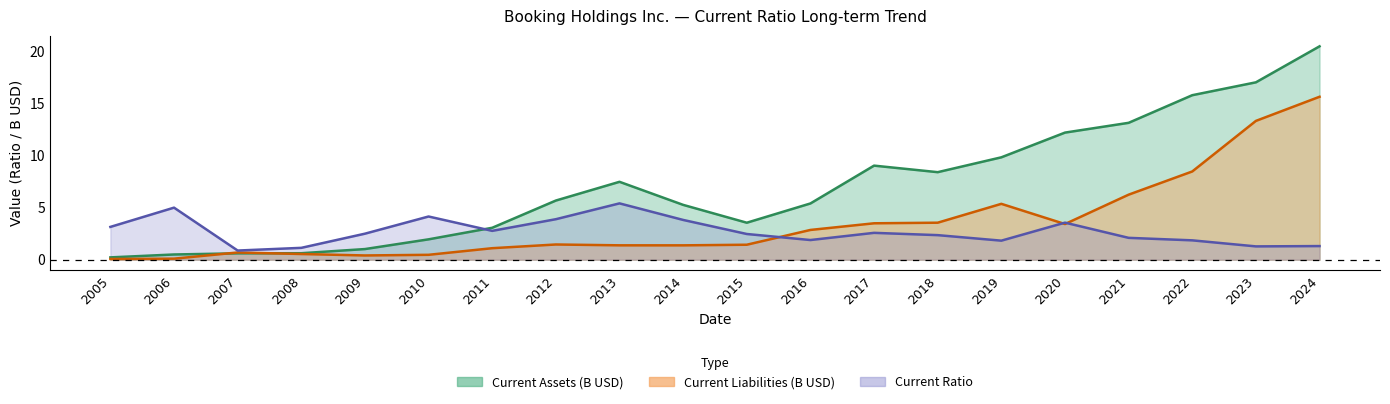

What is the difference between the second highest and minimum values in the Current Ratio series?

4.1